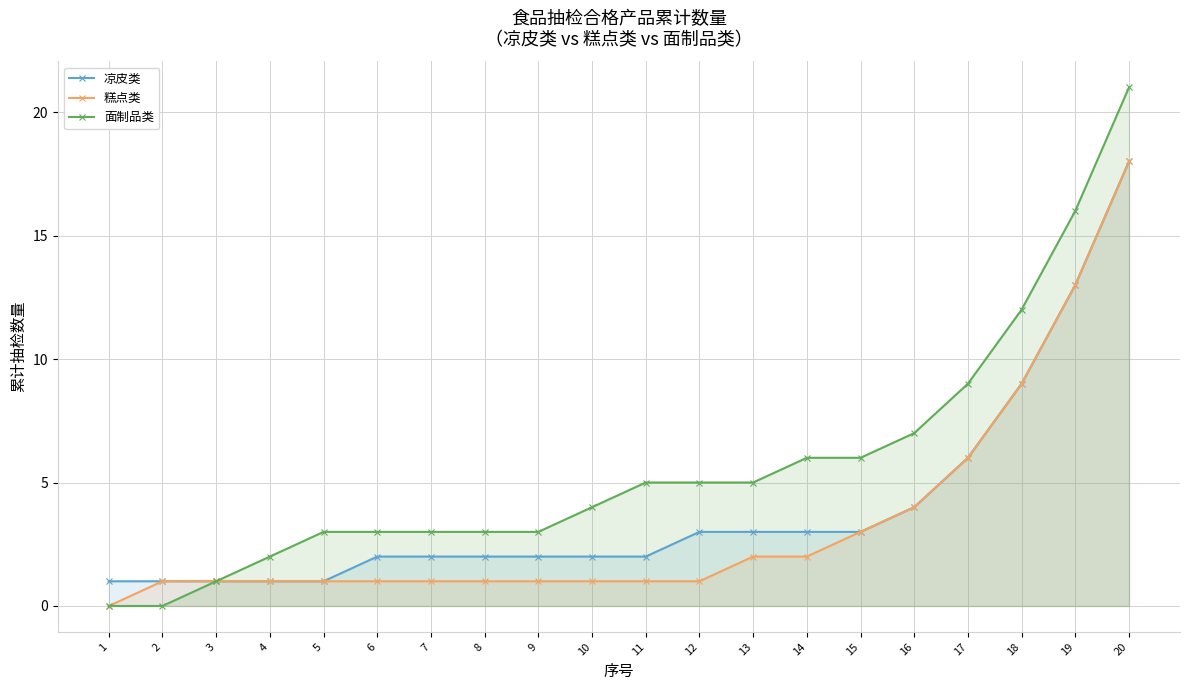

Which series has the largest total across all categories?

面制品类